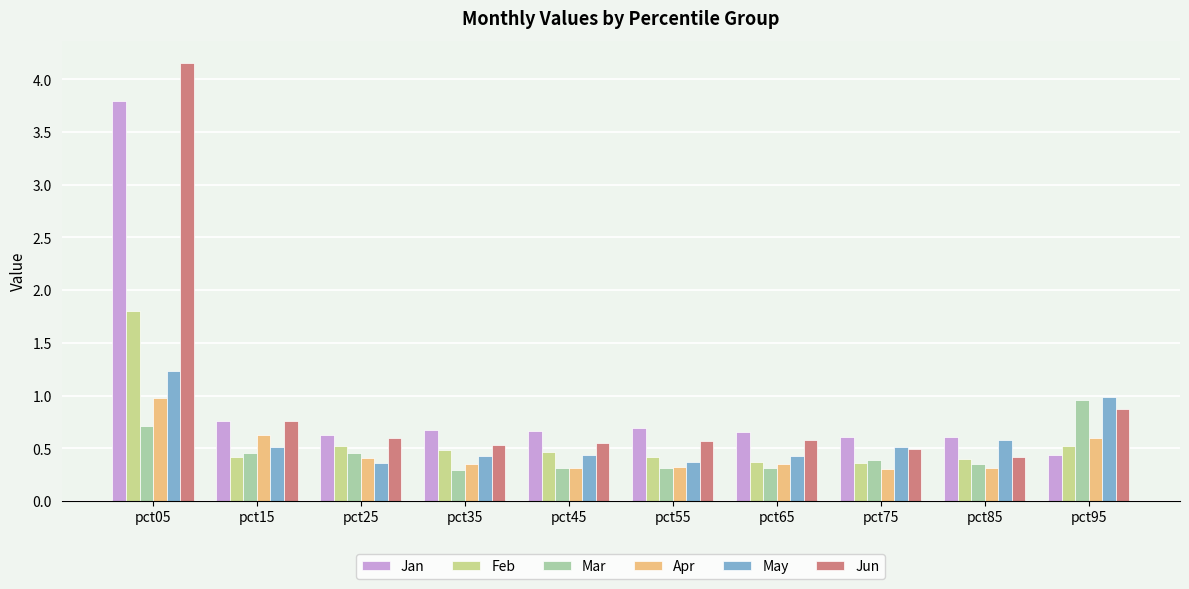

What is the maximum value shown in the chart?

4.2